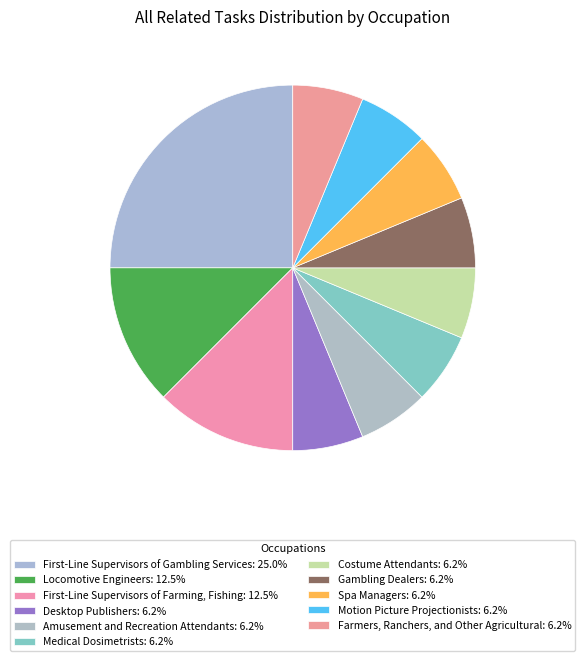

How many segments does this pie chart have?

11